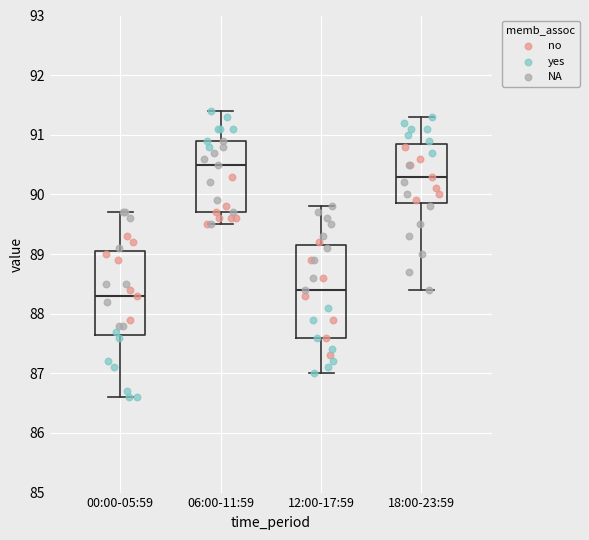

Which box's median line is the lowest?

00:00-05:59